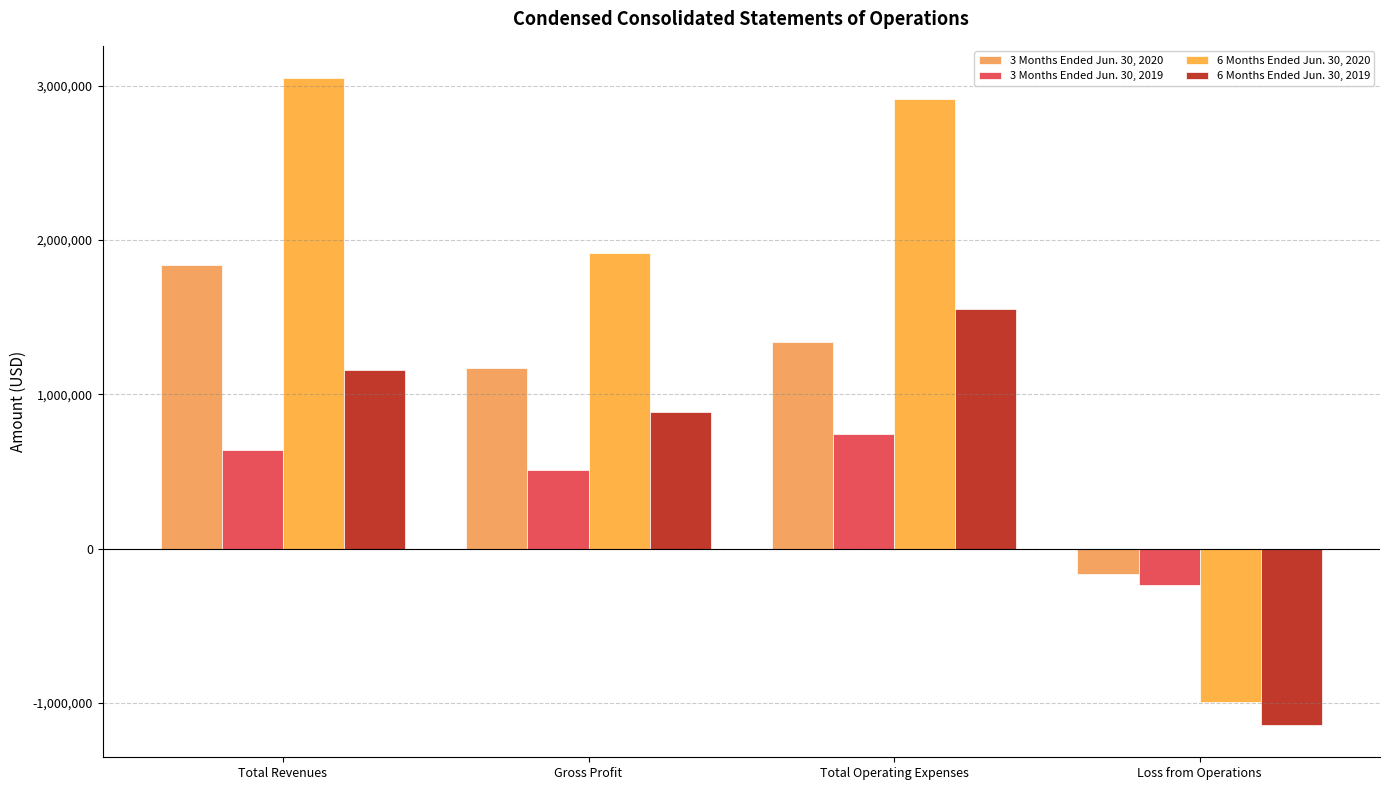

How many groups of bars are there?

4